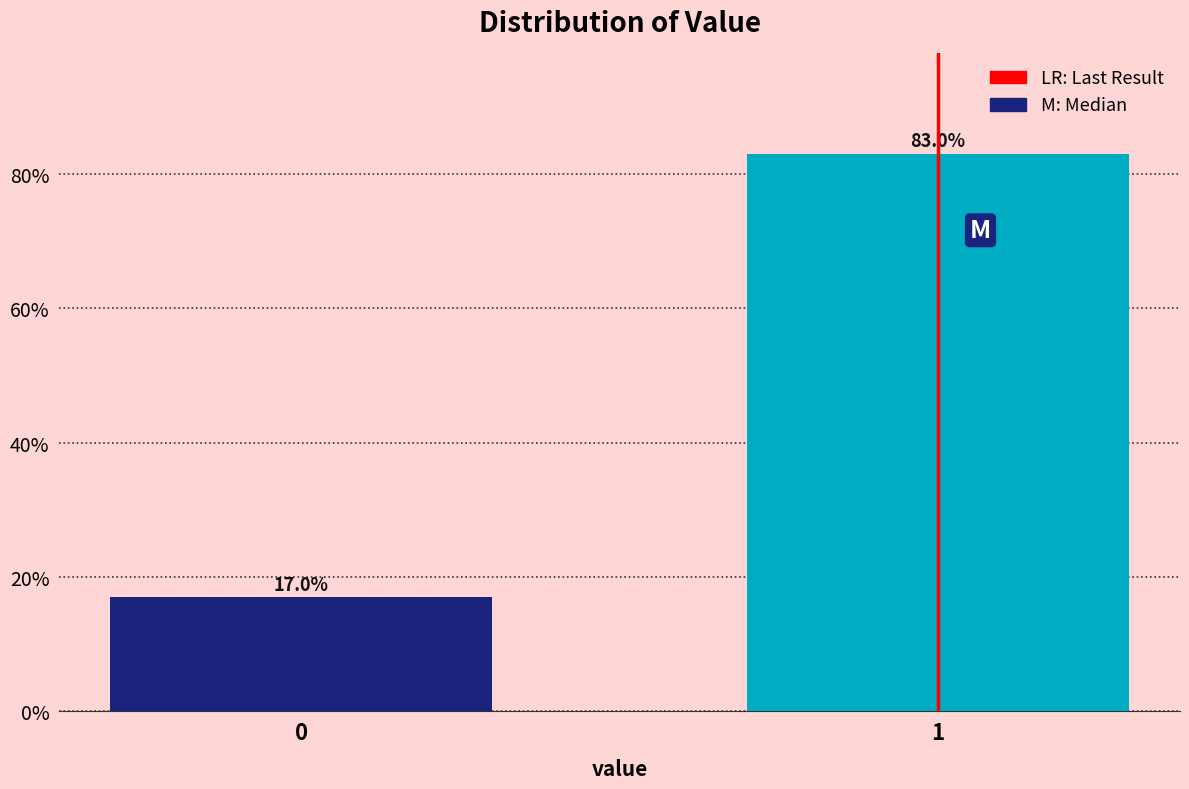

Reading left to right, what are all the values shown in this chart?

0=17.0	1=83.0